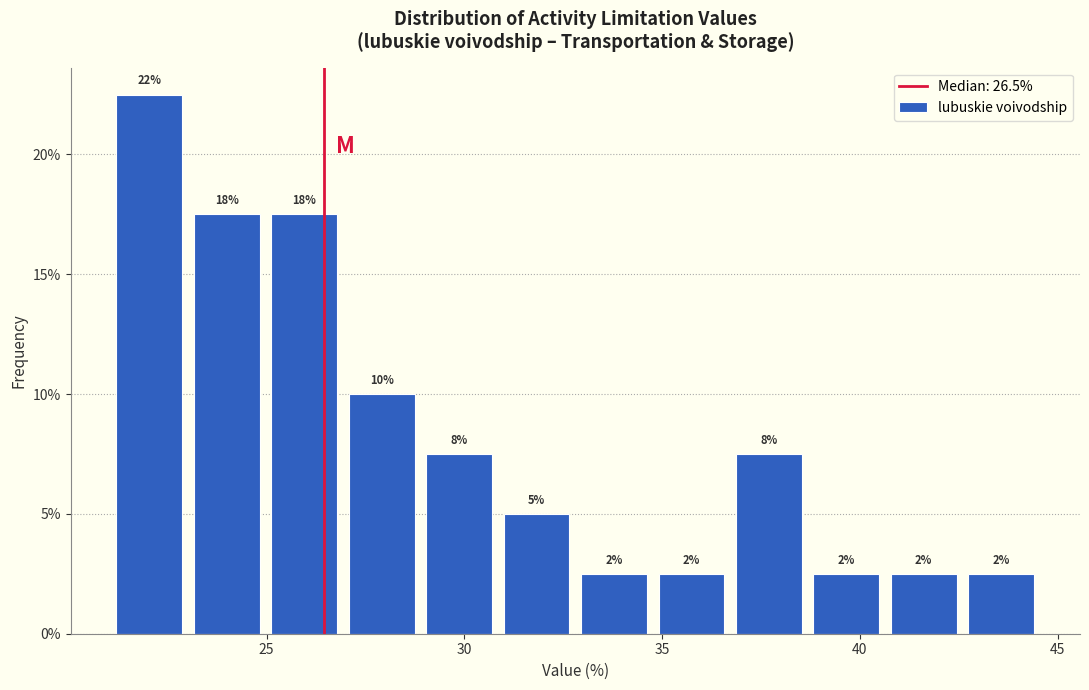

Around what value on the x-axis is the tallest bar? Give the approximate position of its centre, as read against the axis.

22.0